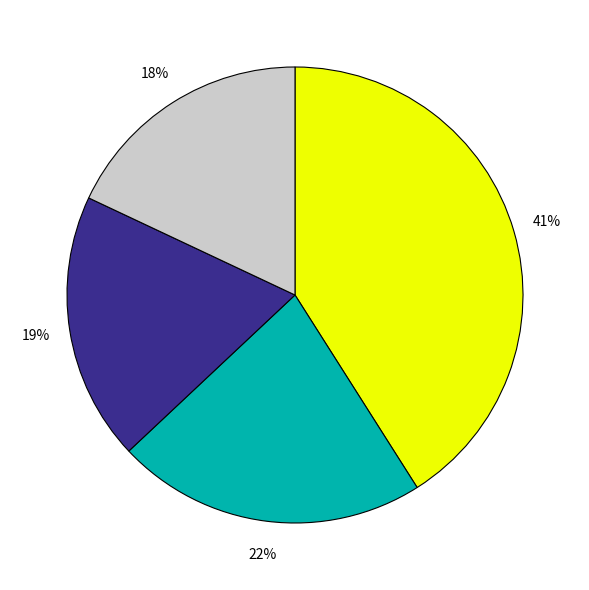

To the nearest percent, what is the average slice percentage?

25%